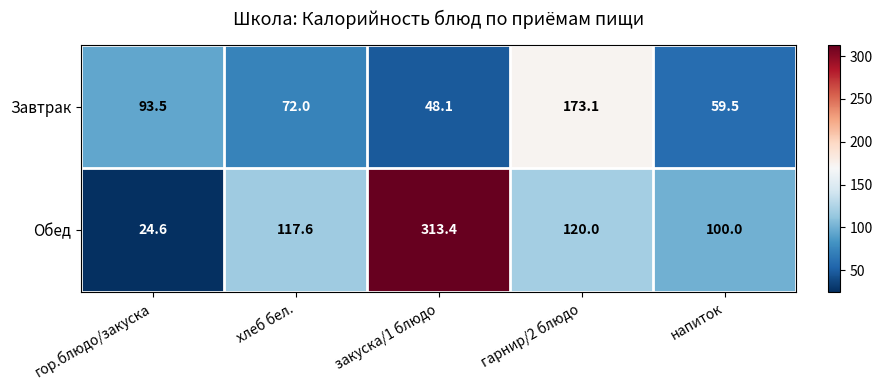

What is the difference between the maximum and minimum values in the Завтрак series?

125.0